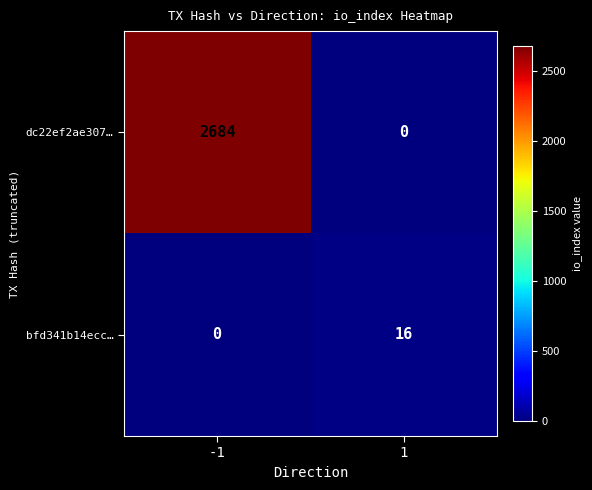

How many values in bfd341b14ecc… are above zero?

1